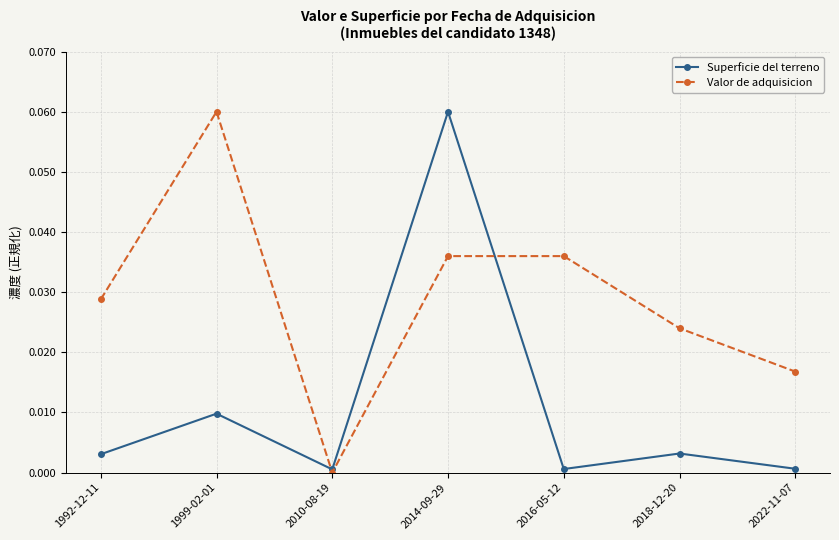

Which series has the largest total across all categories?

Valor de adquisicion